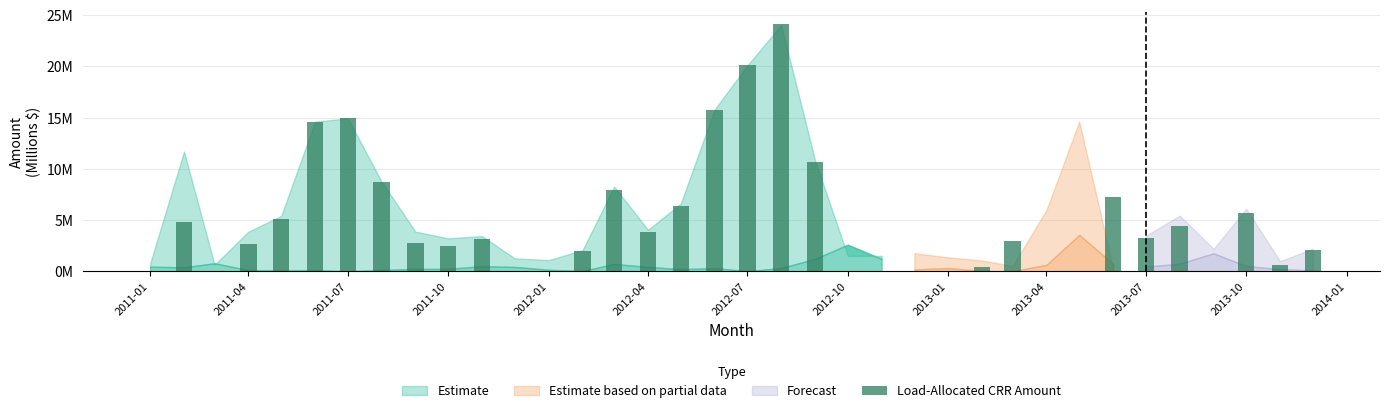

At which category does the chart reach its minimum across all series?

2011-01